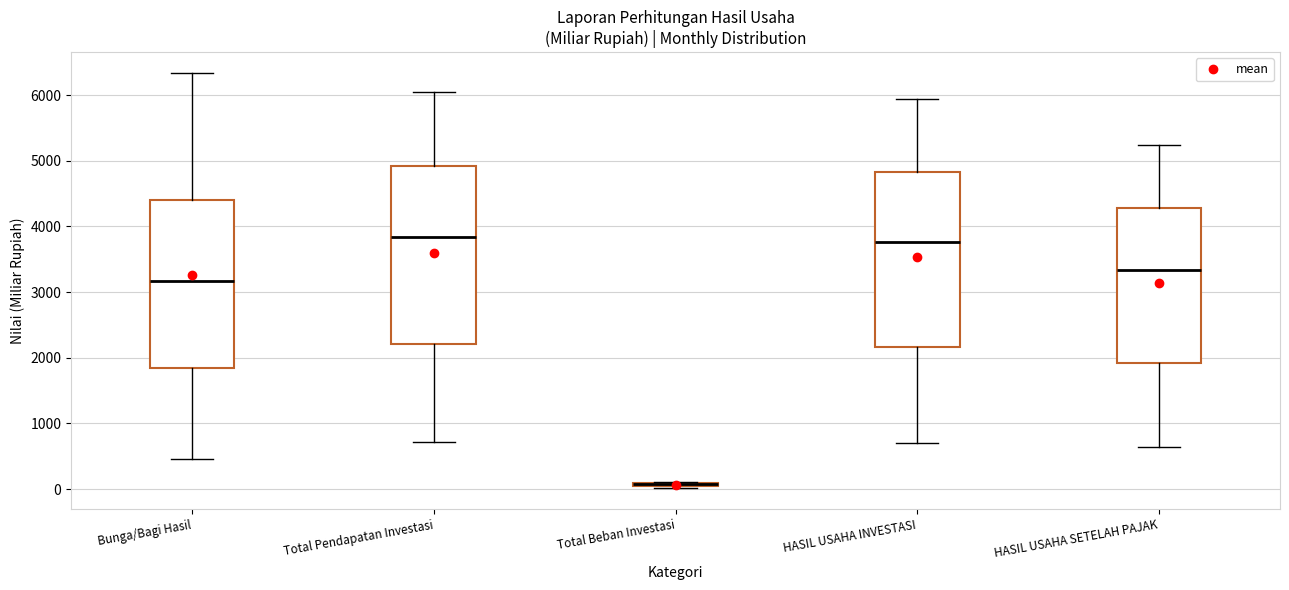

Where is the upper edge of the box for HASIL USAHA INVESTASI on the y-axis? The values are not printed on the chart, so give them approximately, as read against the axis.

4800